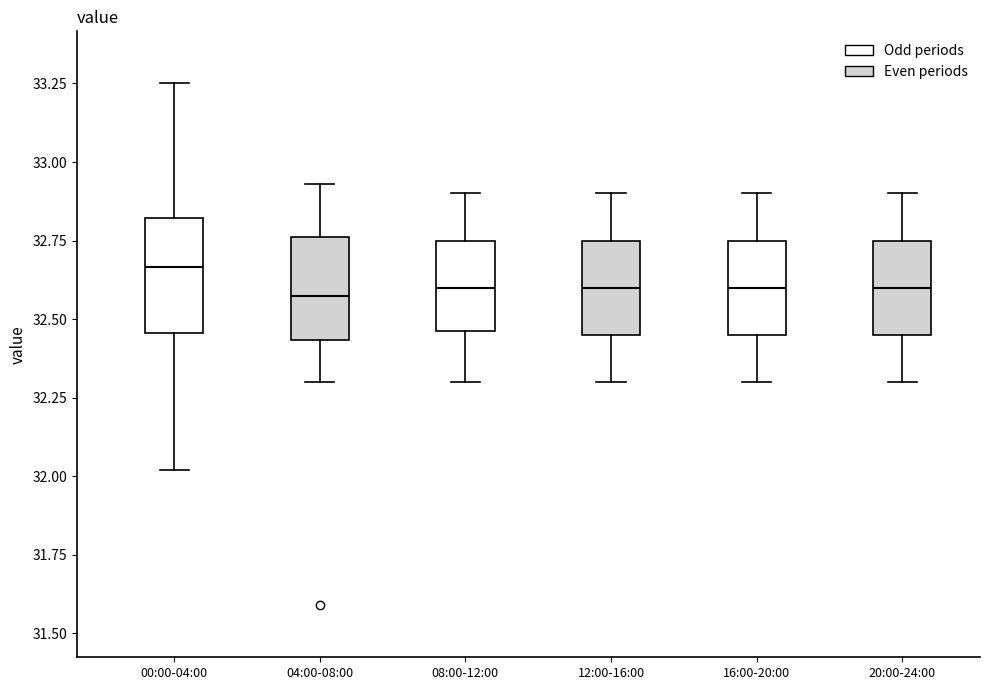

Reading left to right, read every box against the y-axis: the position of its median line, the range the box covers, and the ends of its whiskers. The values are not printed on the chart, so give them approximately, as read against the axis.

00:00-04:00: median 32.65, box 32.45 to 32.80, whiskers 32.00 to 33.25
04:00-08:00: median 32.60, box 32.45 to 32.75, whiskers 32.30 to 32.95
08:00-12:00: median 32.60, box 32.45 to 32.75, whiskers 32.30 to 32.90
12:00-16:00: median 32.60, box 32.45 to 32.75, whiskers 32.30 to 32.90
16:00-20:00: median 32.60, box 32.45 to 32.75, whiskers 32.30 to 32.90
20:00-24:00: median 32.60, box 32.45 to 32.75, whiskers 32.30 to 32.90